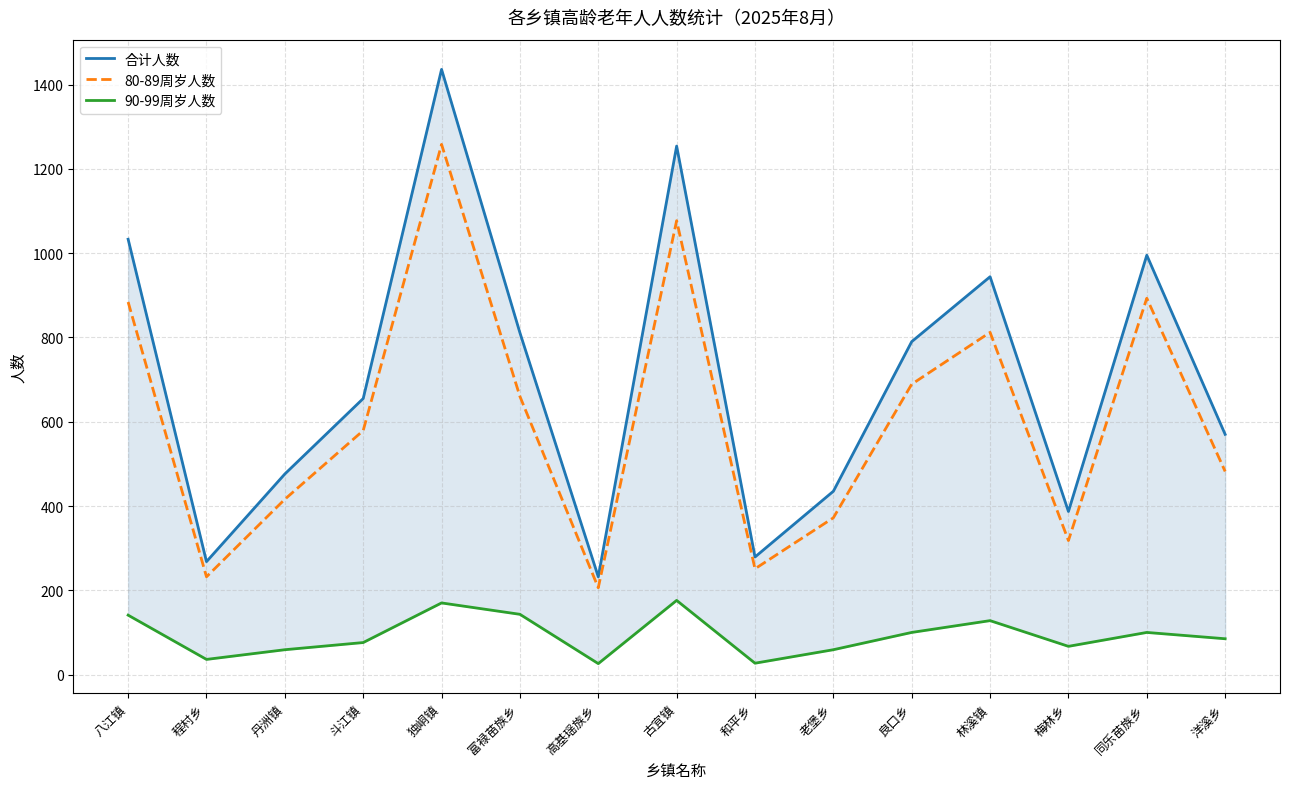

Is this an area chart (filled region under the line)?

No